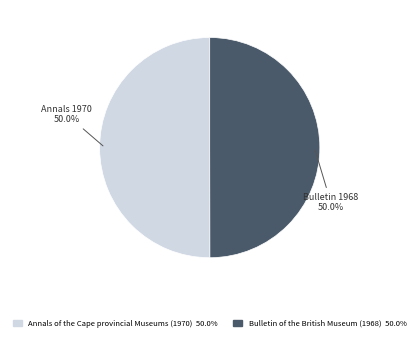

How many segments does this pie chart have?

2